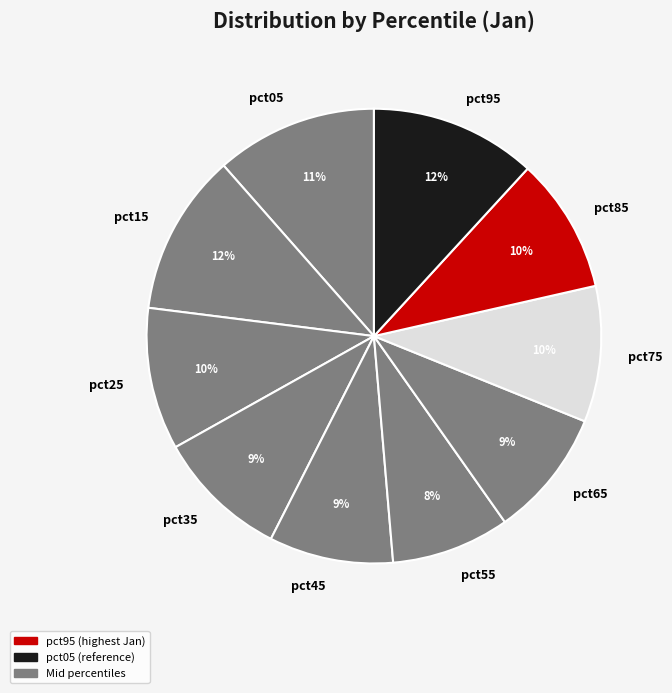

The pct05 slice represents 22% of the pie. True or false?

False